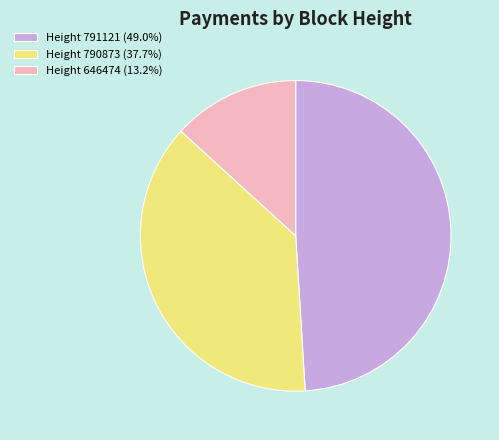

Does Height 790873 (37.7%) account for over 50% of the chart?

No